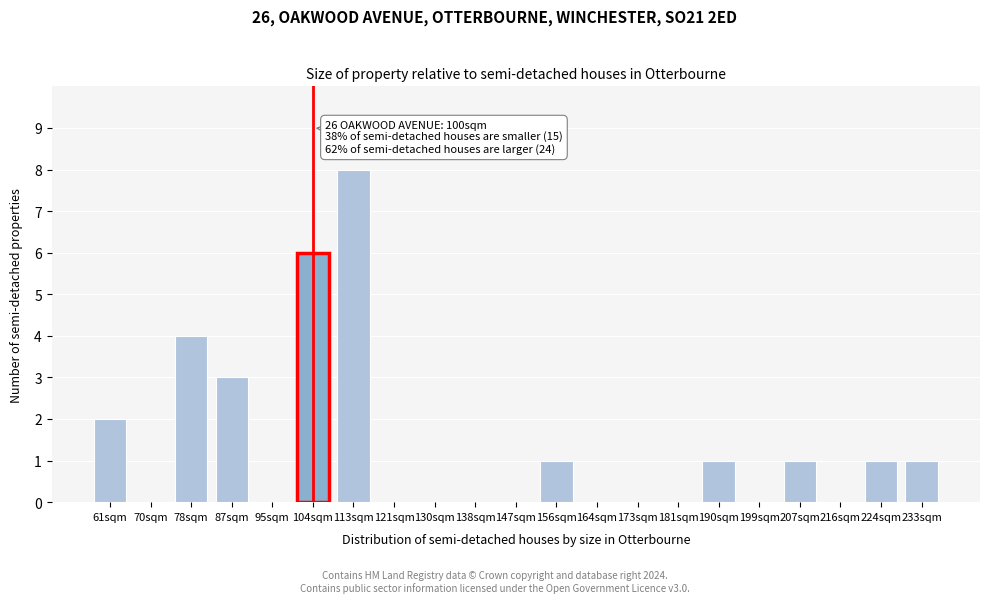

Reading left to right, list all the values displayed in this chart.

61sqm=2	70sqm=0	78sqm=4	87sqm=3	95sqm=0	104sqm=6	113sqm=8	121sqm=0	130sqm=0	138sqm=0	147sqm=0	156sqm=1	164sqm=0	173sqm=0	181sqm=0	190sqm=1	199sqm=0	207sqm=1	216sqm=0	224sqm=1	233sqm=1